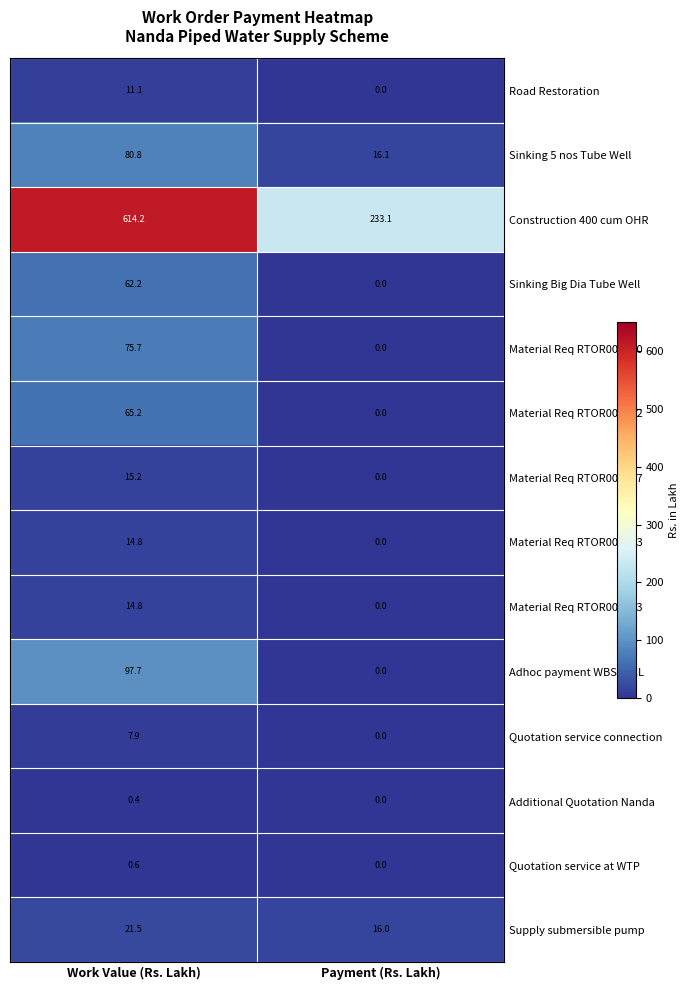

What is the greatest value displayed?

614.2